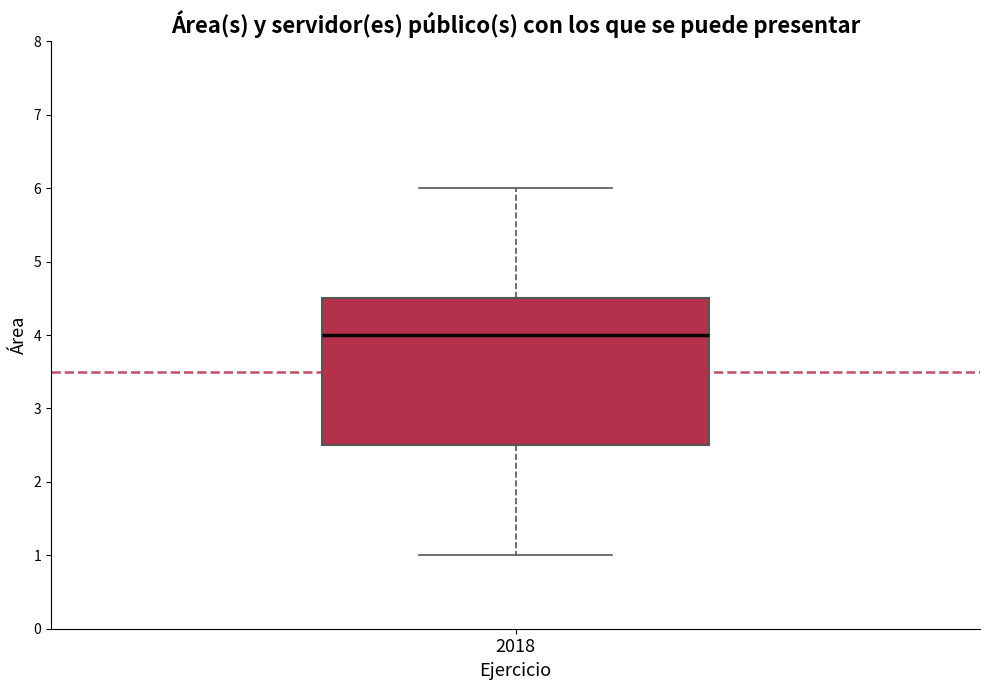

Read this box plot against the y-axis: the position of the median line, the range covered by the box, and the ends of both whiskers. The values are not printed on the chart, so give them approximately, as read against the axis.

median 4.0, box 2.5 to 4.5, whiskers 1.0 to 6.0